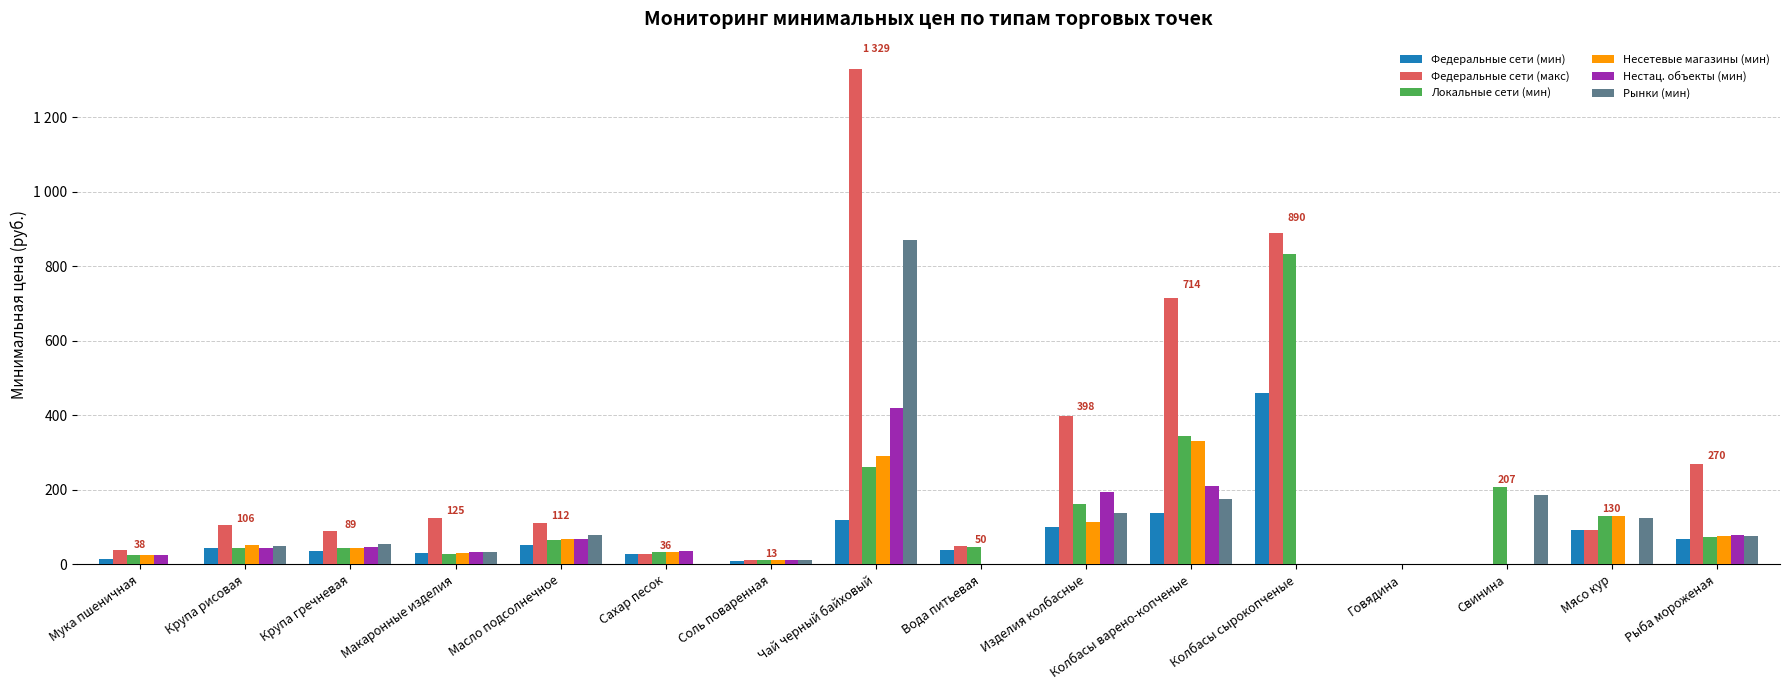

Are the bars grouped side by side (vs. stacked)?

Yes